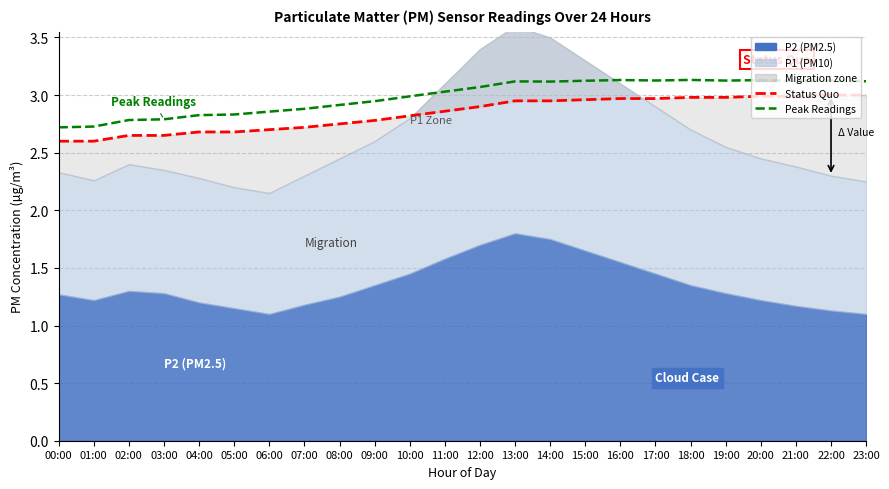

What position from the right is 14:00?

10